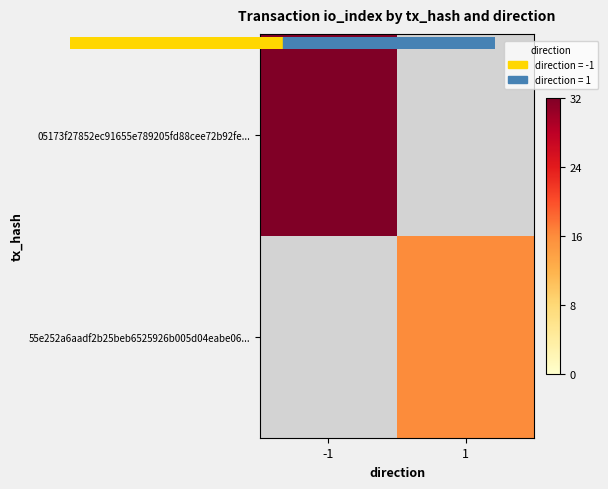

What is the maximum value shown in the chart?

32.0